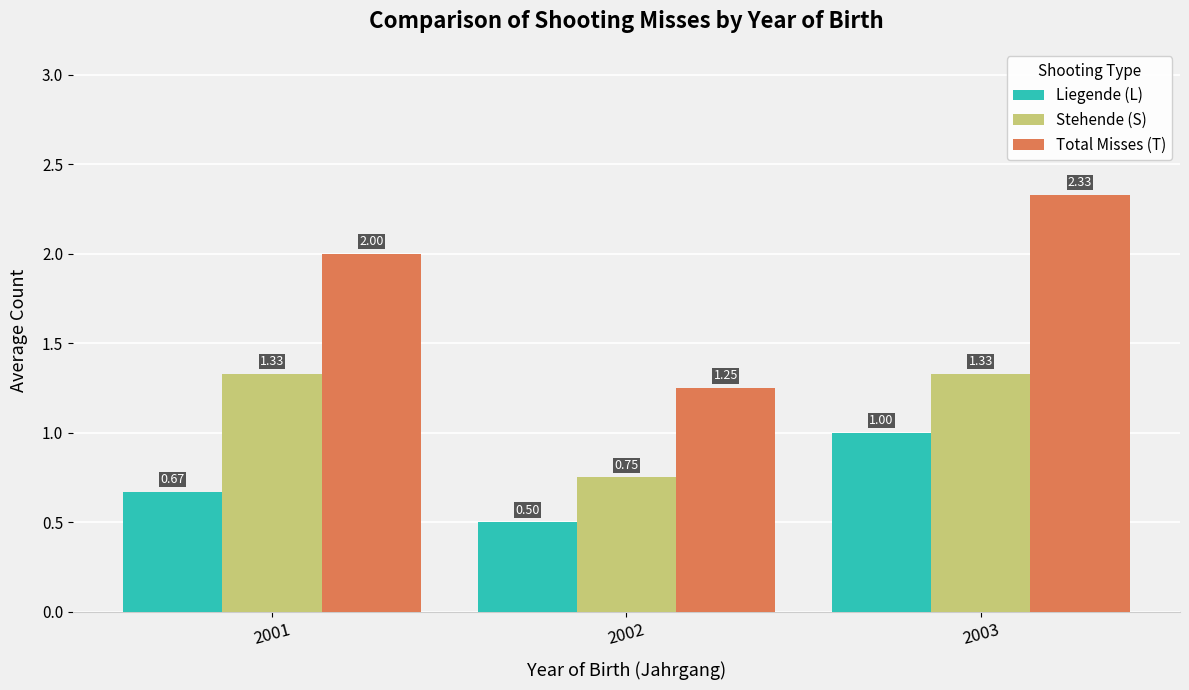

At which category is the sum across all series the highest?

2003